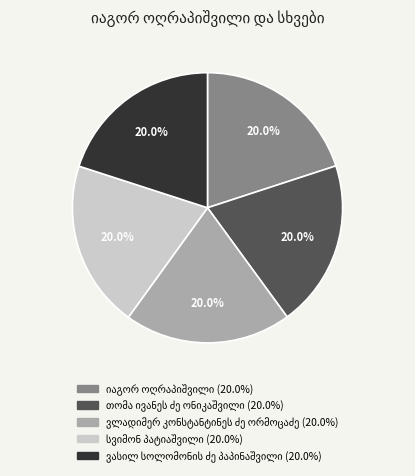

Is there any slice that represents more than half of the pie?

No